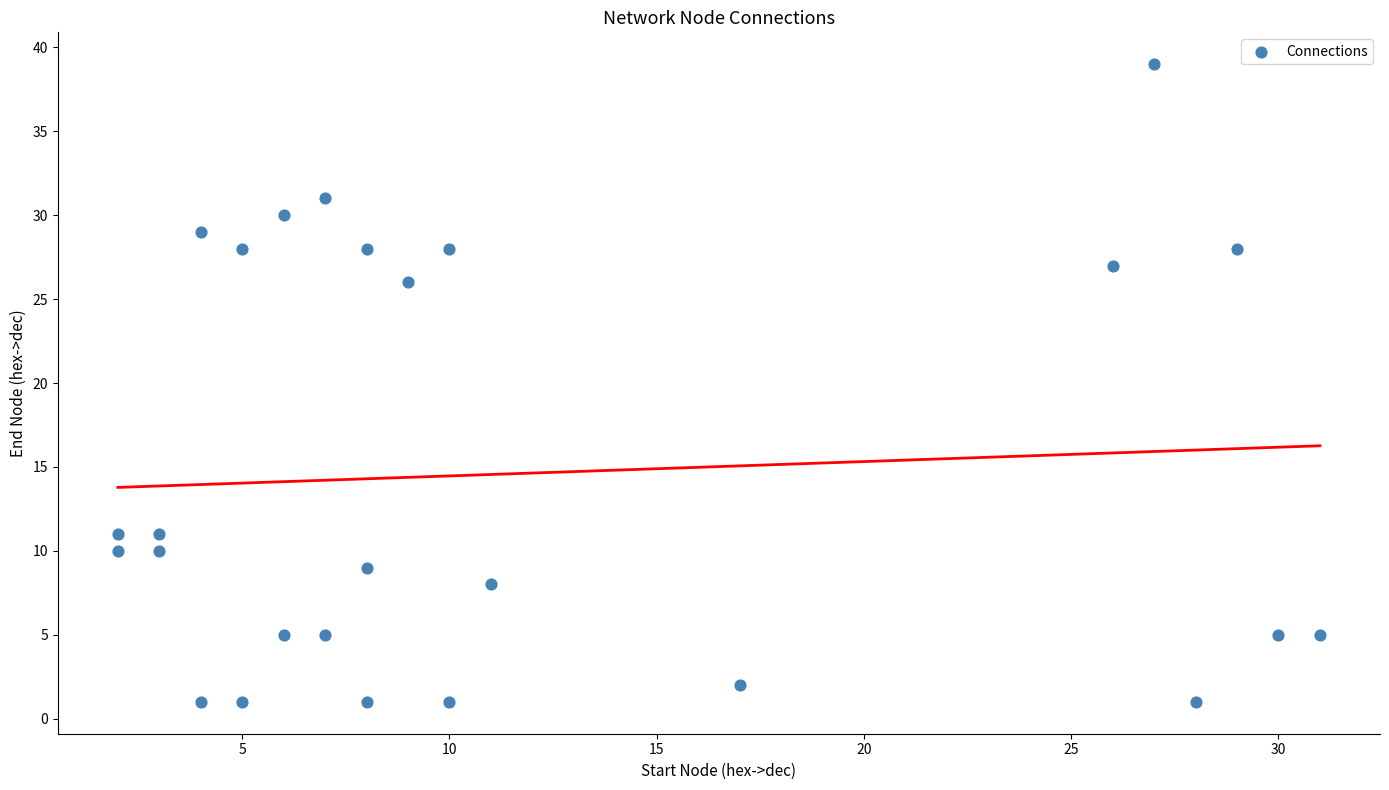

What Y value in the scatter plot is closest to 20?

26